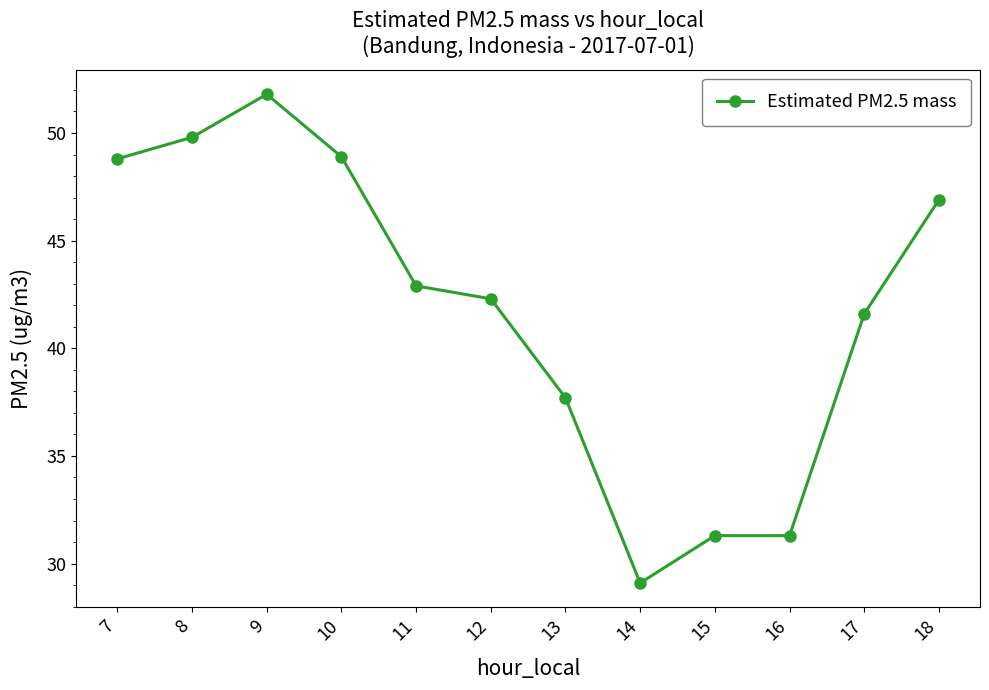

Count the number of values greater than 42.

7